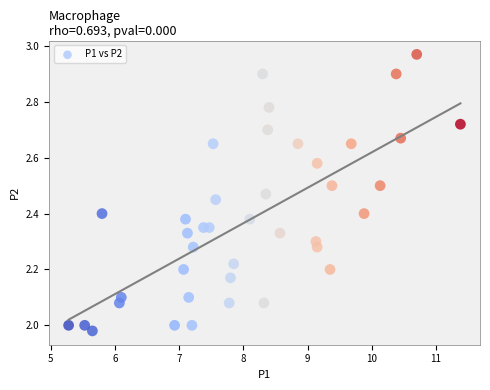

What is the range of Y values (max minus min)?

1.0